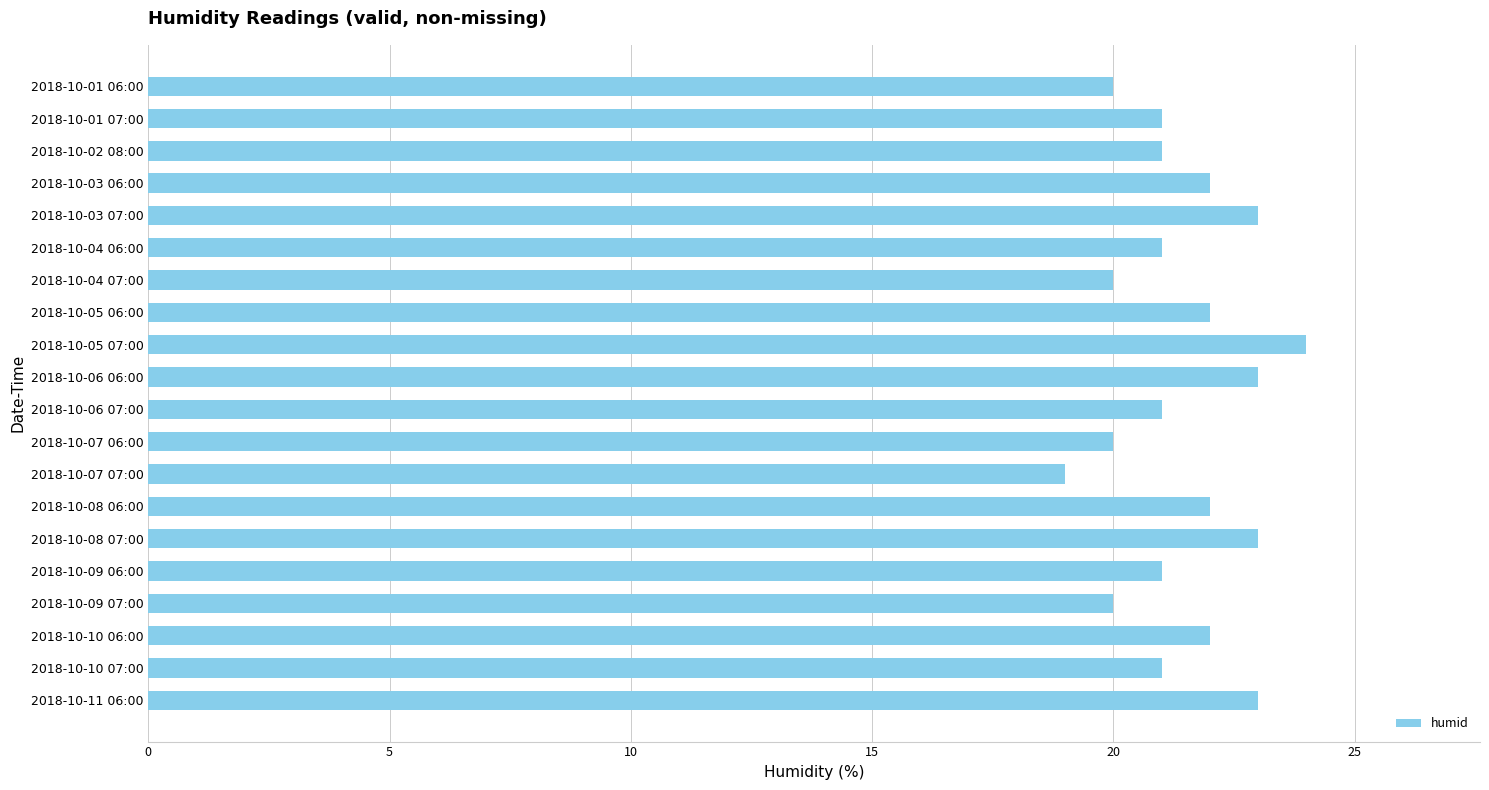

What is the label of the 13th bar from the top?

2018-10-07 07:00